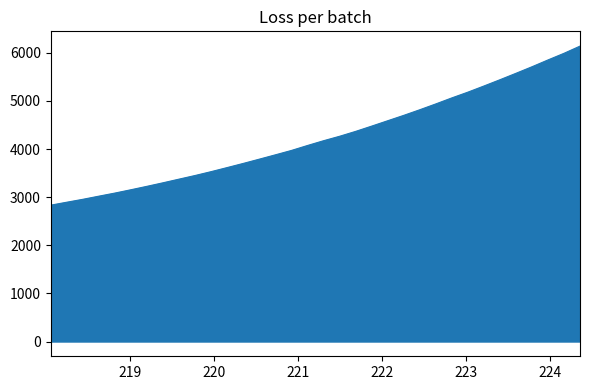

Reading left to right, extract all data points from this chart.

2834.4	2895.5	2956.0	3021.6	3086.0	3155.2	3226.4	3299.9	3376.0	3451.6	3531.9	3616.7	3702.5	3791.2	3881.0	3972.1	4074.9	4173.9	4266.4	4368.0	4477.6	4589.4	4701.0	4817.8	4938.8	5064.0	5183.4	5311.1	5441.5	5575.1	5711.2	5853.0	5990.9	6140.7